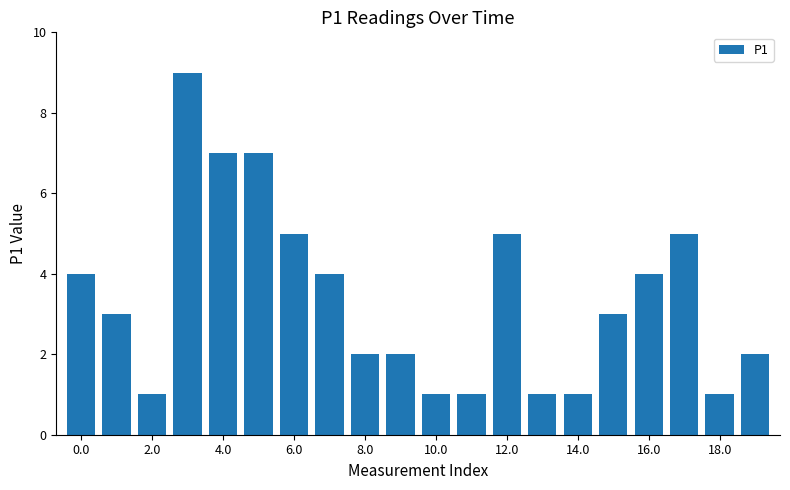

What is the value of the 18th bar from the left?

5